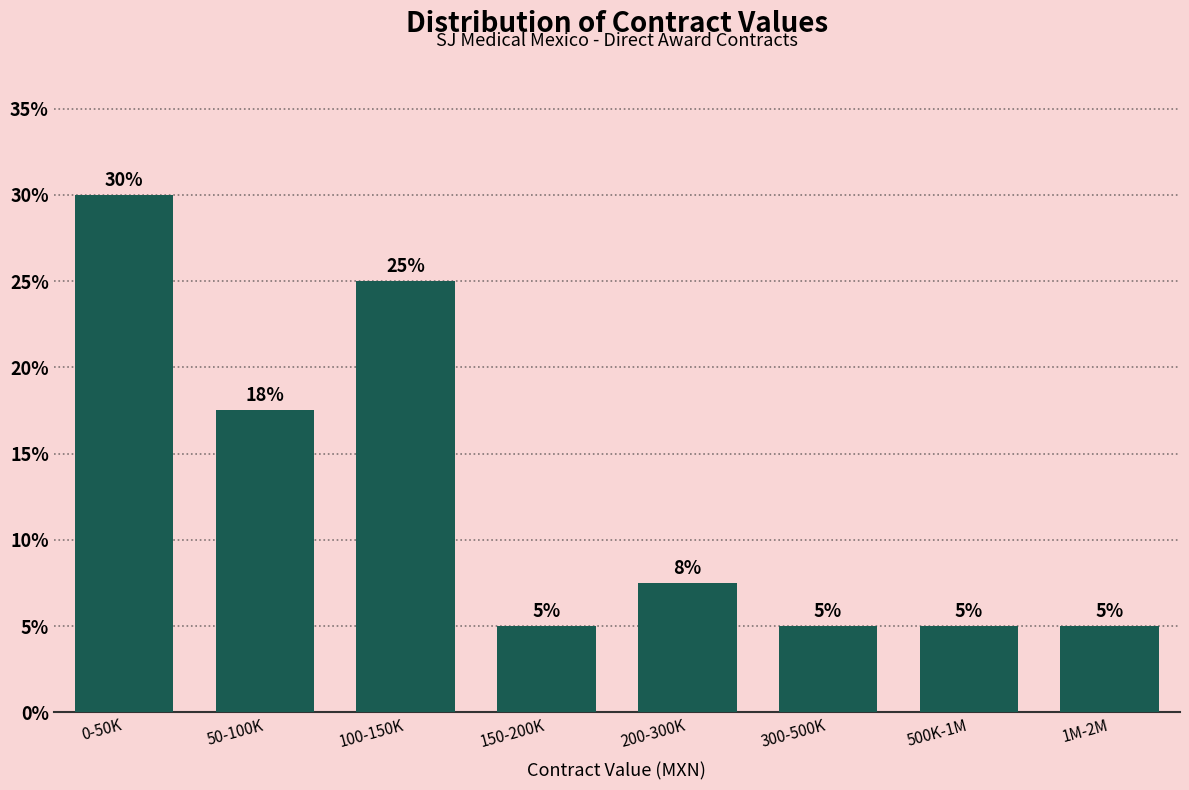

What is the label of the 5th bar from the left?

200-300K